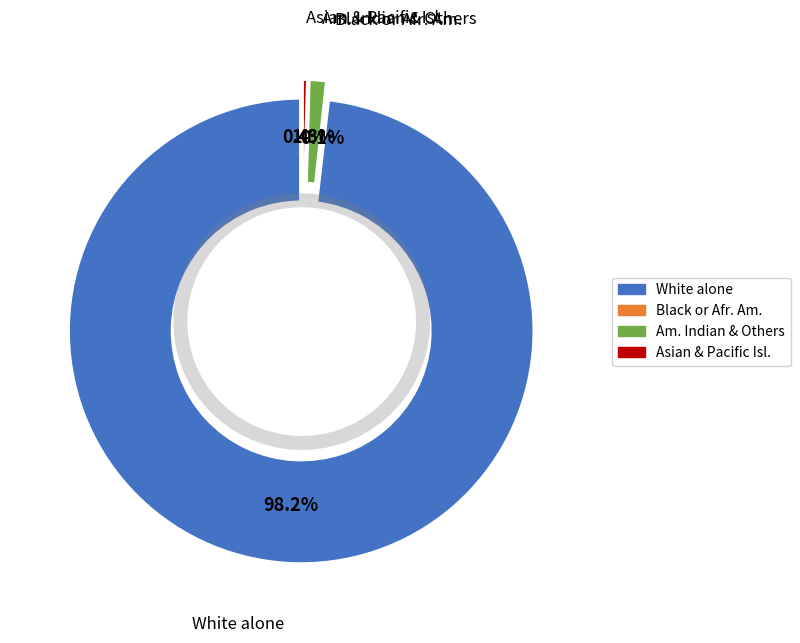

True or false: Asian alone accounts for 8% of the total.

False